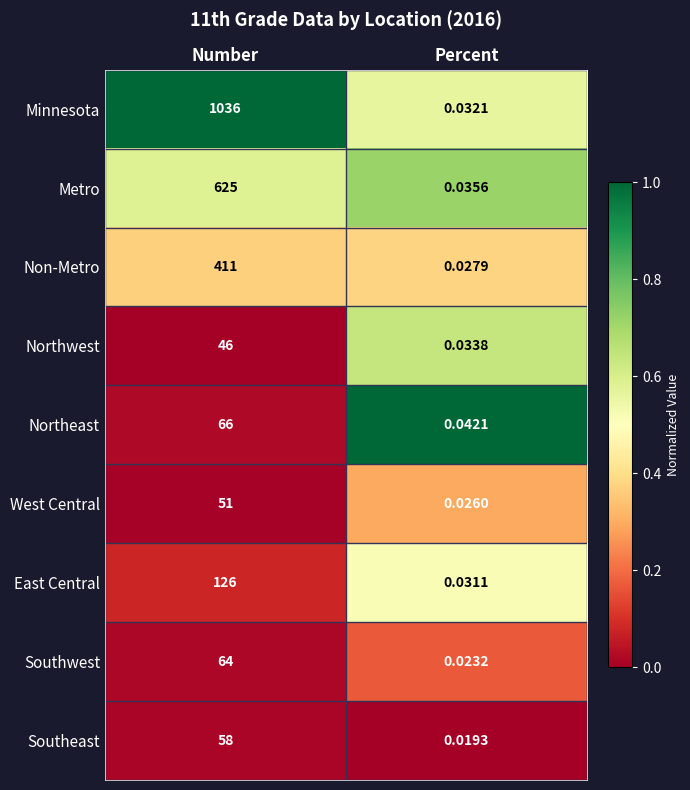

What is the greatest value displayed?

1036.0